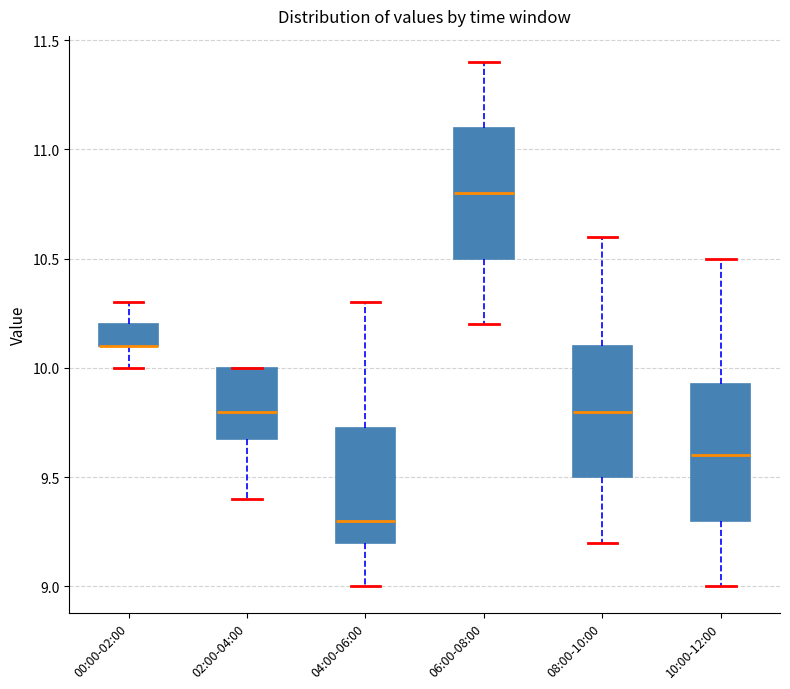

Reading left to right, transcribe this box plot: for each box, give where its median line is, the range the box spans, and where its two whiskers end, as read against the y-axis. The values are not printed on the chart, so give them approximately, as read against the axis.

00:00-02:00: median 10.10 (drawn on the box's lower edge), box 10.10 to 10.20, whiskers 10.00 to 10.30
02:00-04:00: median 9.80, box 9.70 to 10.00, whiskers 9.40 to 10.00
04:00-06:00: median 9.30, box 9.20 to 9.75, whiskers 9.00 to 10.30
06:00-08:00: median 10.80, box 10.50 to 11.10, whiskers 10.20 to 11.40
08:00-10:00: median 9.80, box 9.50 to 10.10, whiskers 9.20 to 10.60
10:00-12:00: median 9.60, box 9.30 to 9.95, whiskers 9.00 to 10.50